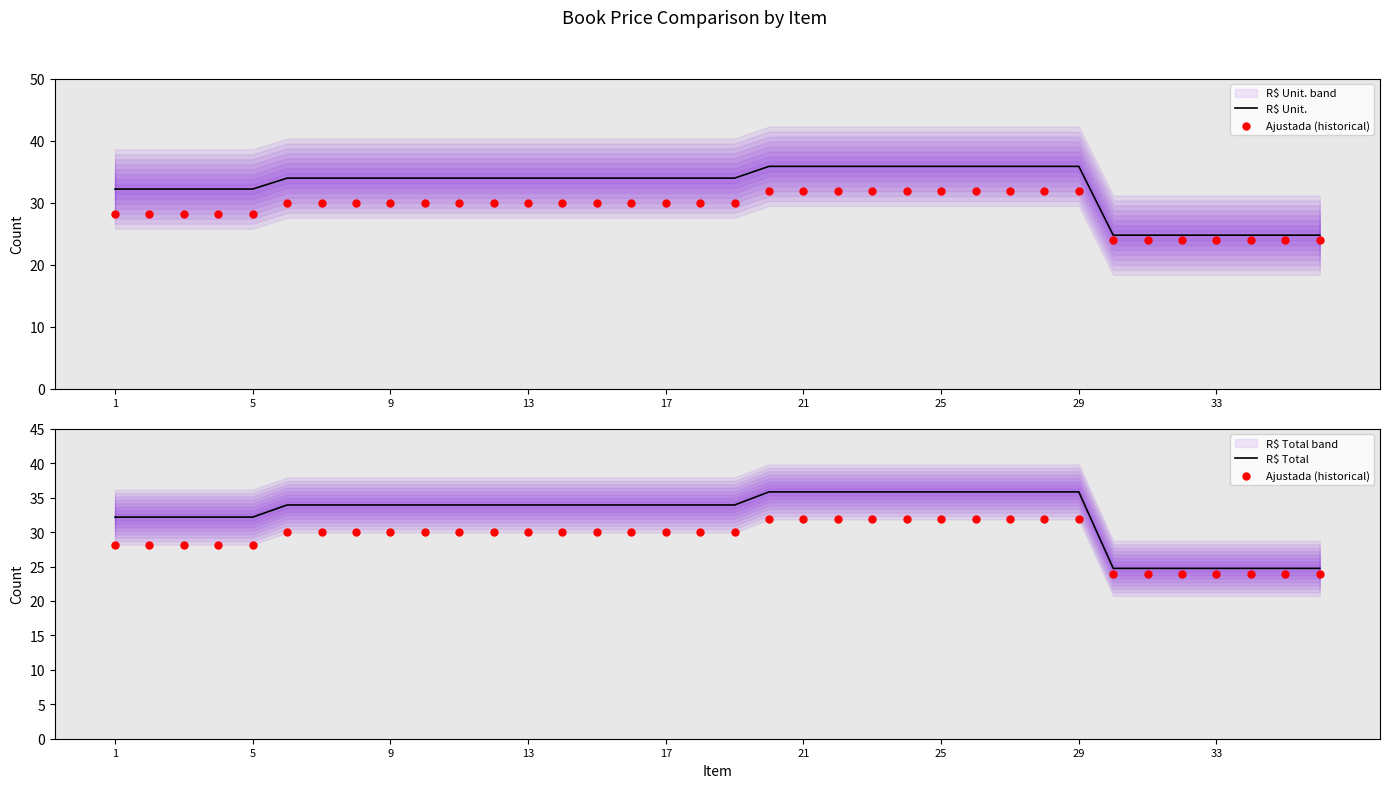

Is the value of R$ Total at 14 greater than the value of Ajustada (historical) at 33?

Yes